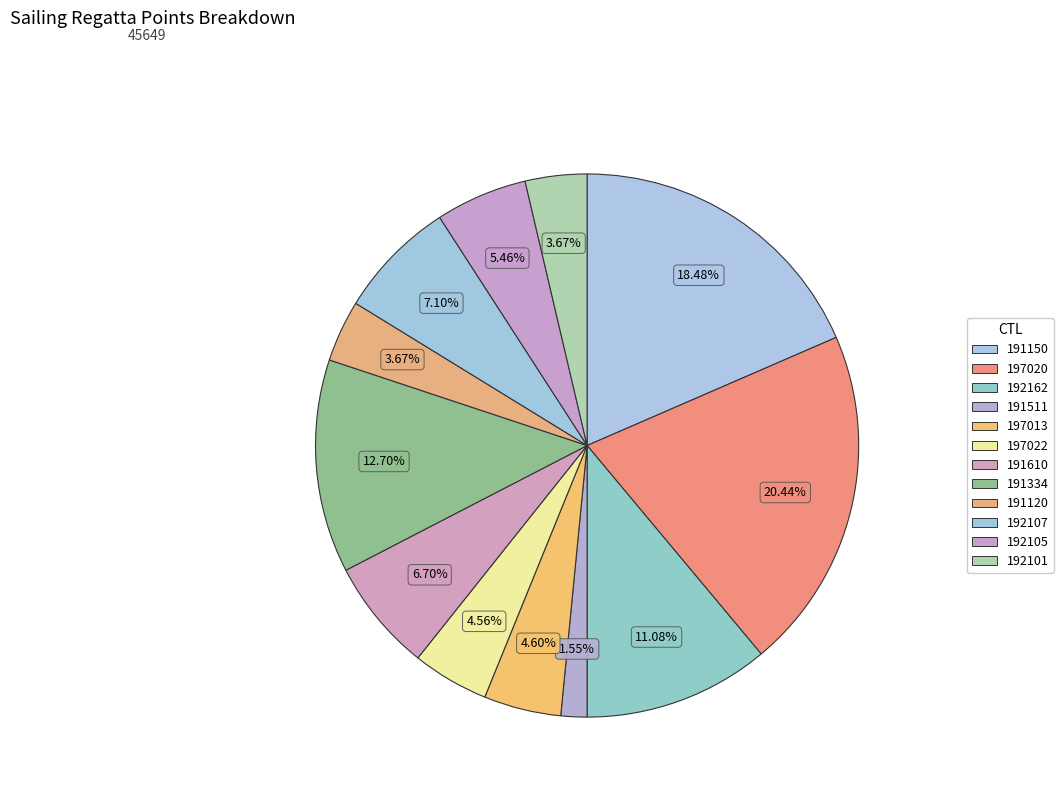

What portion of the pie excludes 191511?

98.5%